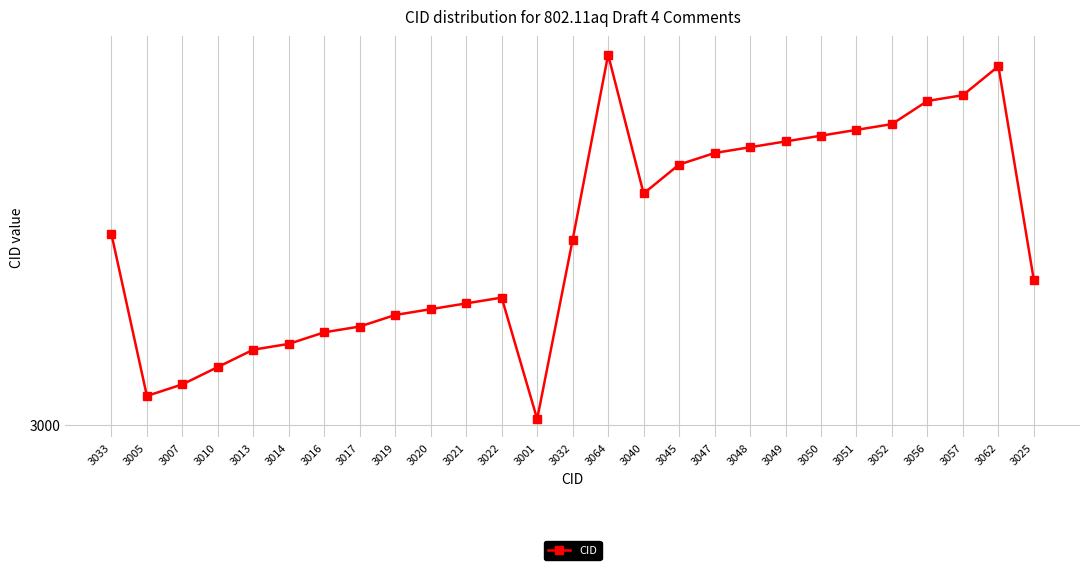

Does the chart have visible grid lines?

Yes